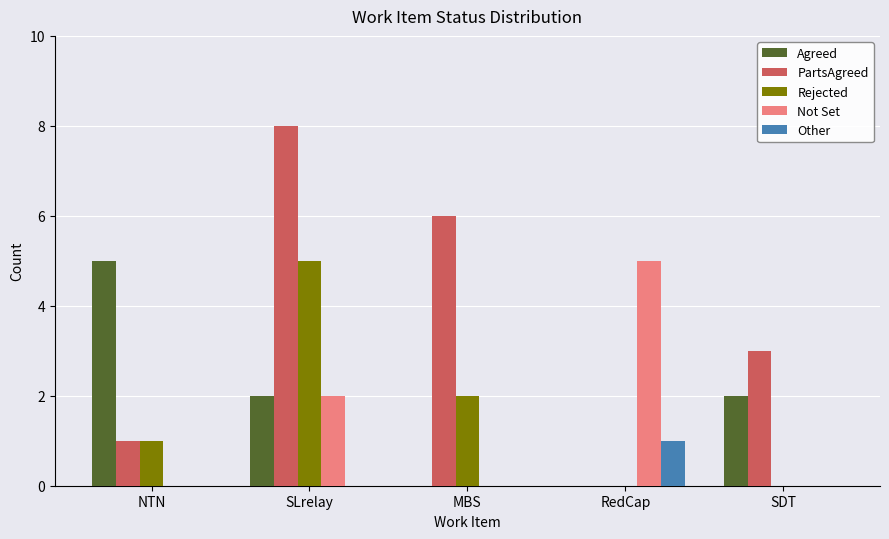

At which label does Agreed first exceed 2?

NTN